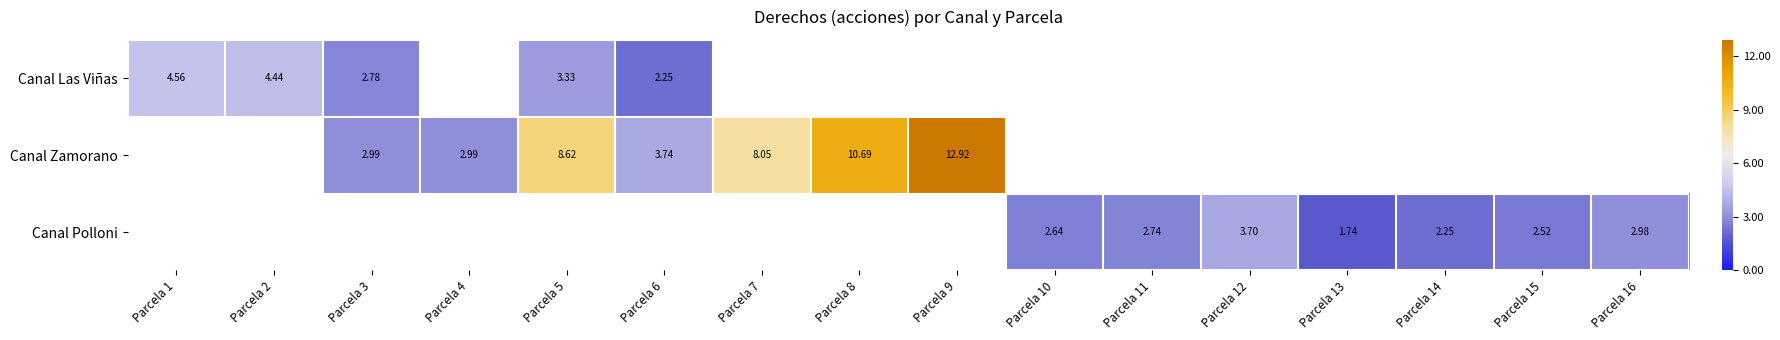

True or false: Canal Las Viñas has a value of 2.8 at Parcela 3.

True